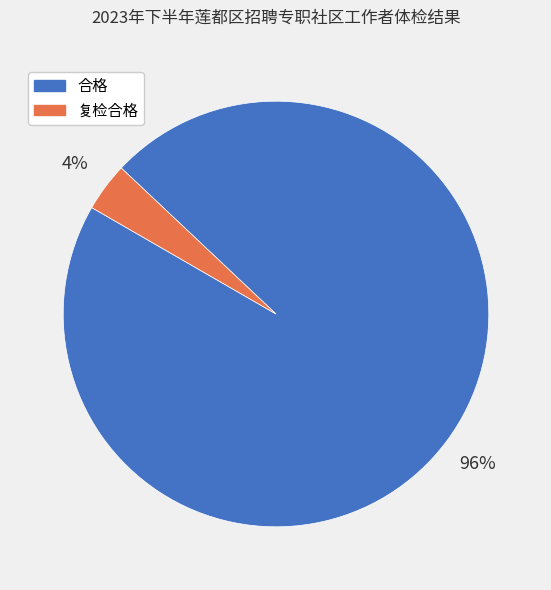

To the nearest percent, what is the average slice percentage?

50%